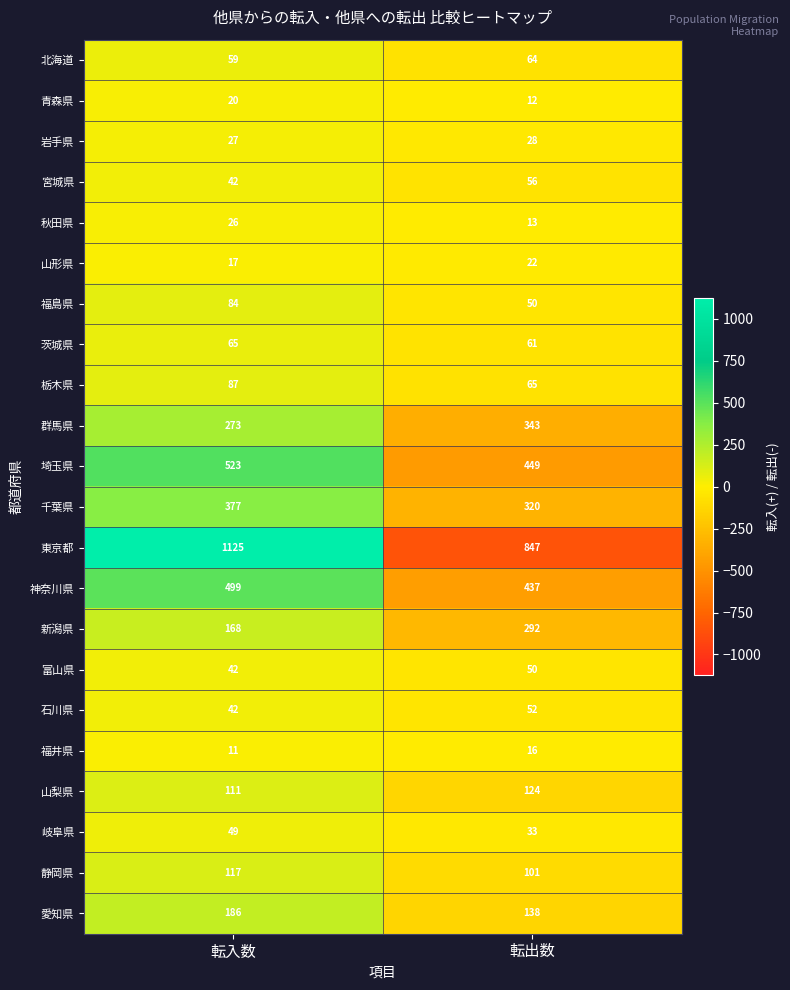

What is the highest value of the 宮城県 series?

56